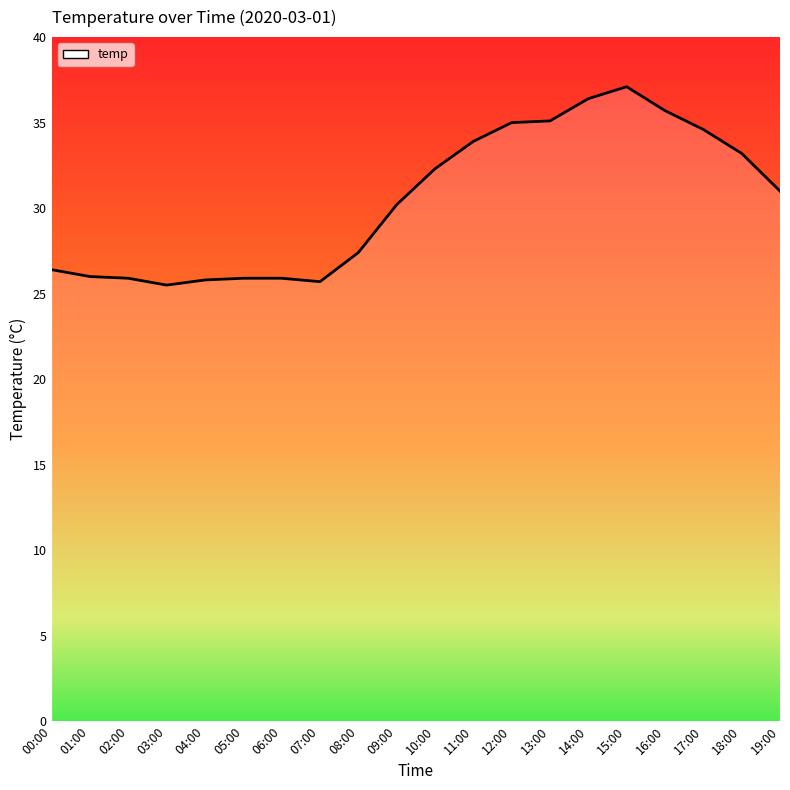

True or false: there are more than 0 points higher than both neighbors.

True